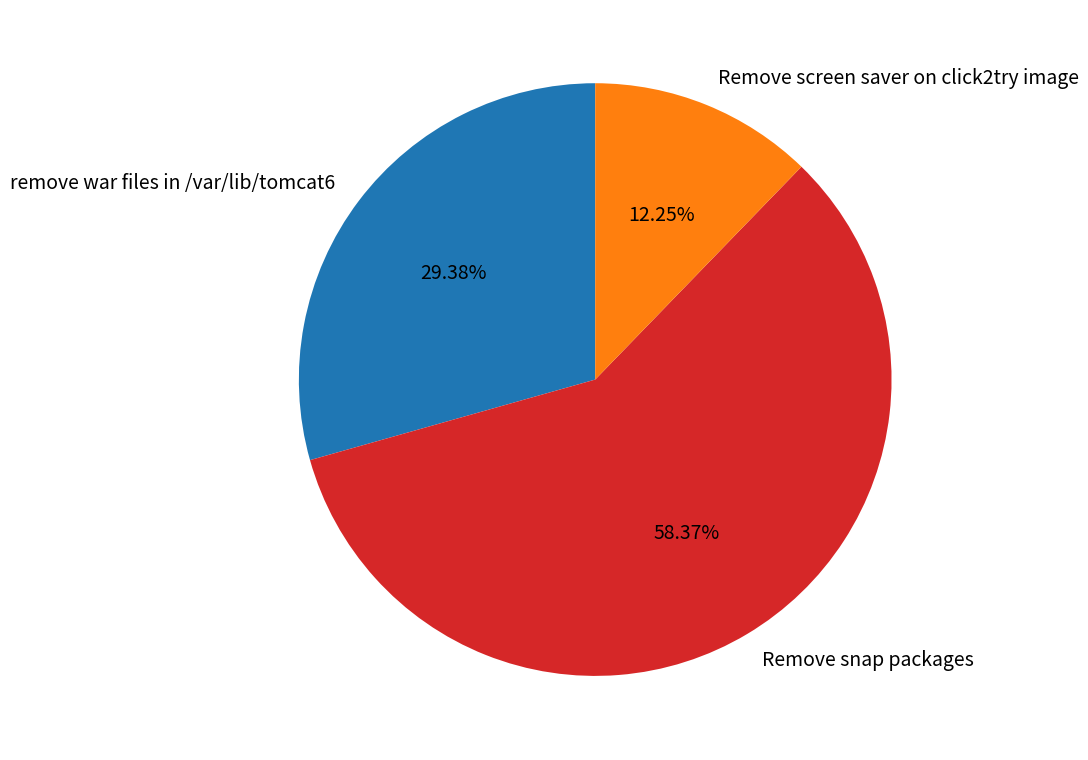

Count the number of slices in the pie.

3